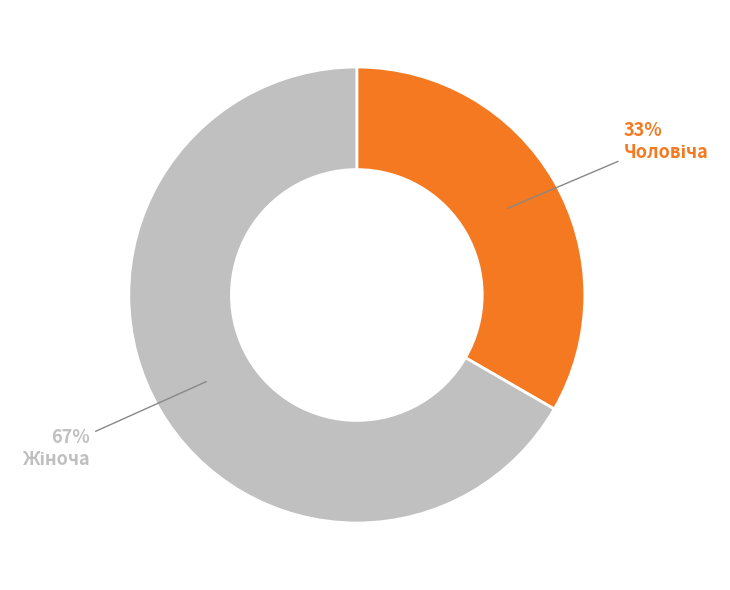

To the nearest percent, what is the average slice percentage?

50%